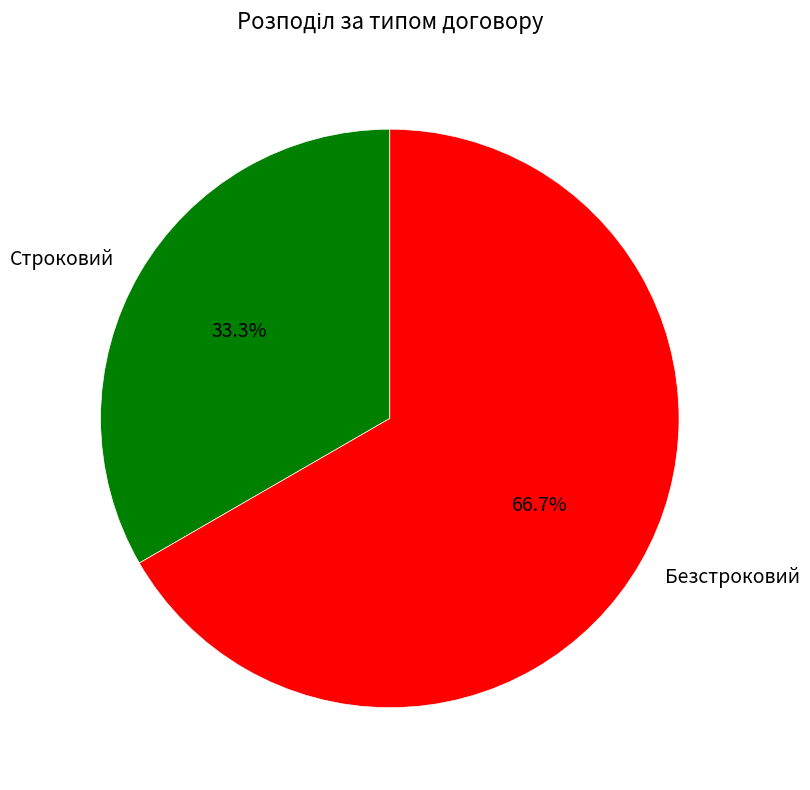

To the nearest percent, what is the difference between the Безстроковий and Строковий slice percentages?

33%